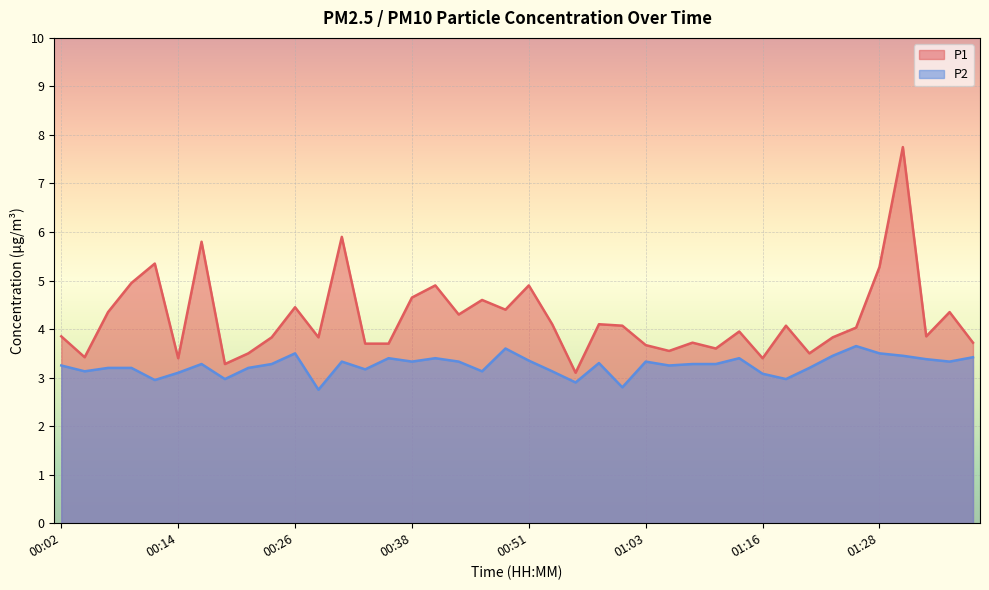

Reading left to right, transcribe all the data shown in this chart.

P1: 3.9	3.4	4.3	5.0	5.3	3.4	5.8	3.3	3.5	3.8	4.5	3.8	5.9	3.7	3.7	4.7	4.9	4.3	4.6	4.4	4.9	4.1	3.1	4.1	4.1	3.7	3.5	3.7	3.6	4.0	3.4	4.1	3.5	3.8	4.0	5.3	7.8	3.9	4.3	3.7
P2: 3.2	3.1	3.2	3.2	3.0	3.1	3.3	3.0	3.2	3.3	3.5	2.8	3.3	3.2	3.4	3.3	3.4	3.3	3.1	3.6	3.4	3.1	2.9	3.3	2.8	3.3	3.2	3.3	3.3	3.4	3.1	3.0	3.2	3.5	3.6	3.5	3.5	3.4	3.3	3.4